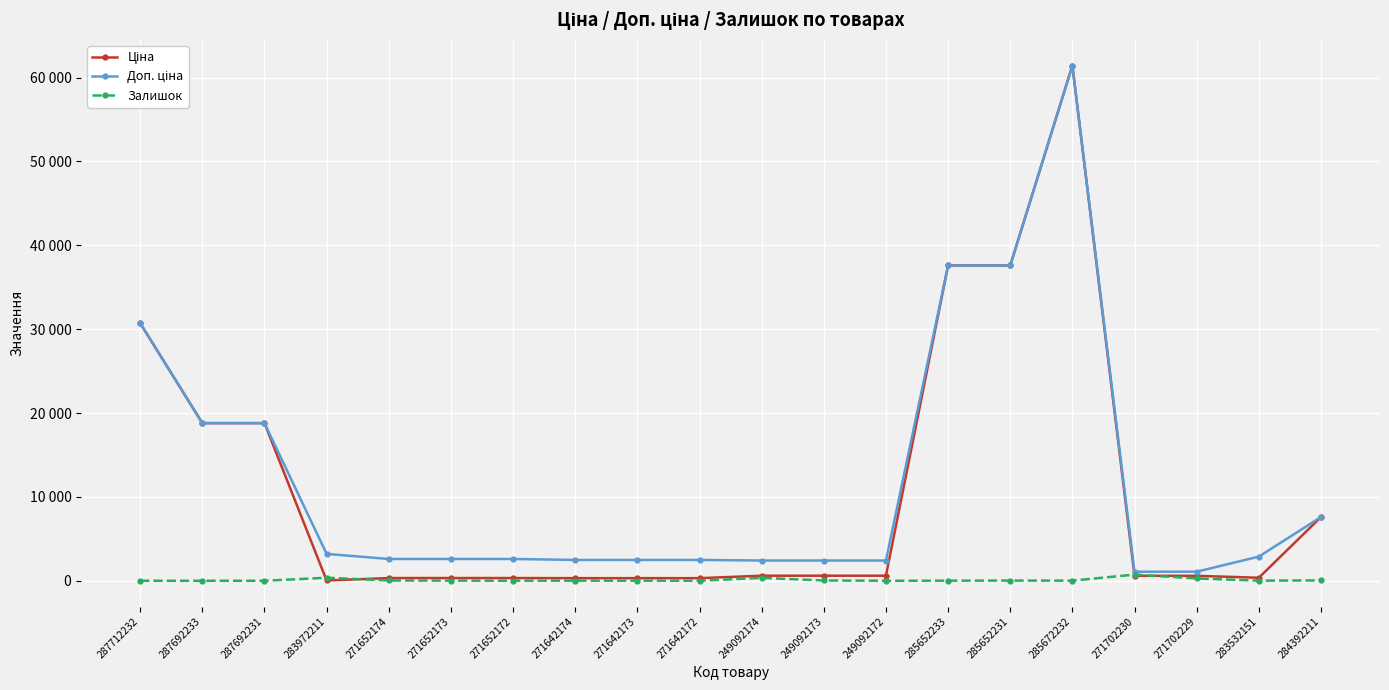

Is this an area chart (filled region under the line)?

No